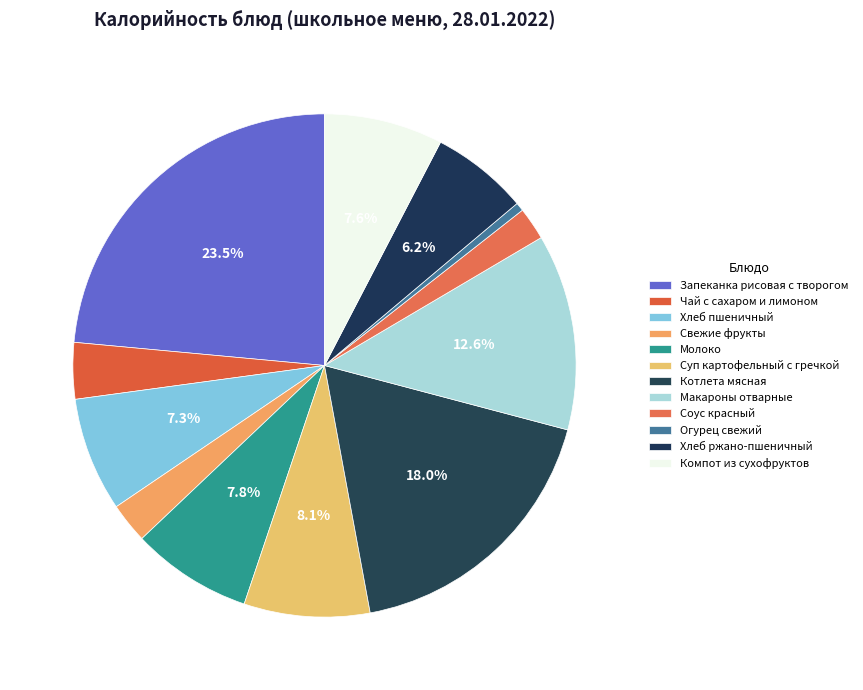

To the nearest percent, what portion does Компот из сухофруктов represent?

8%